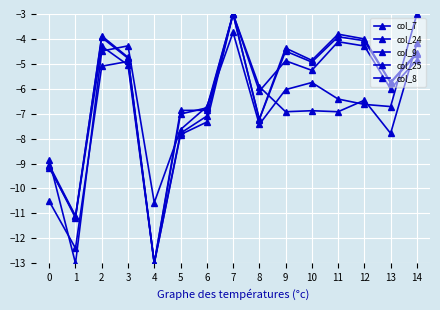

How many lines are shown in the chart?

5